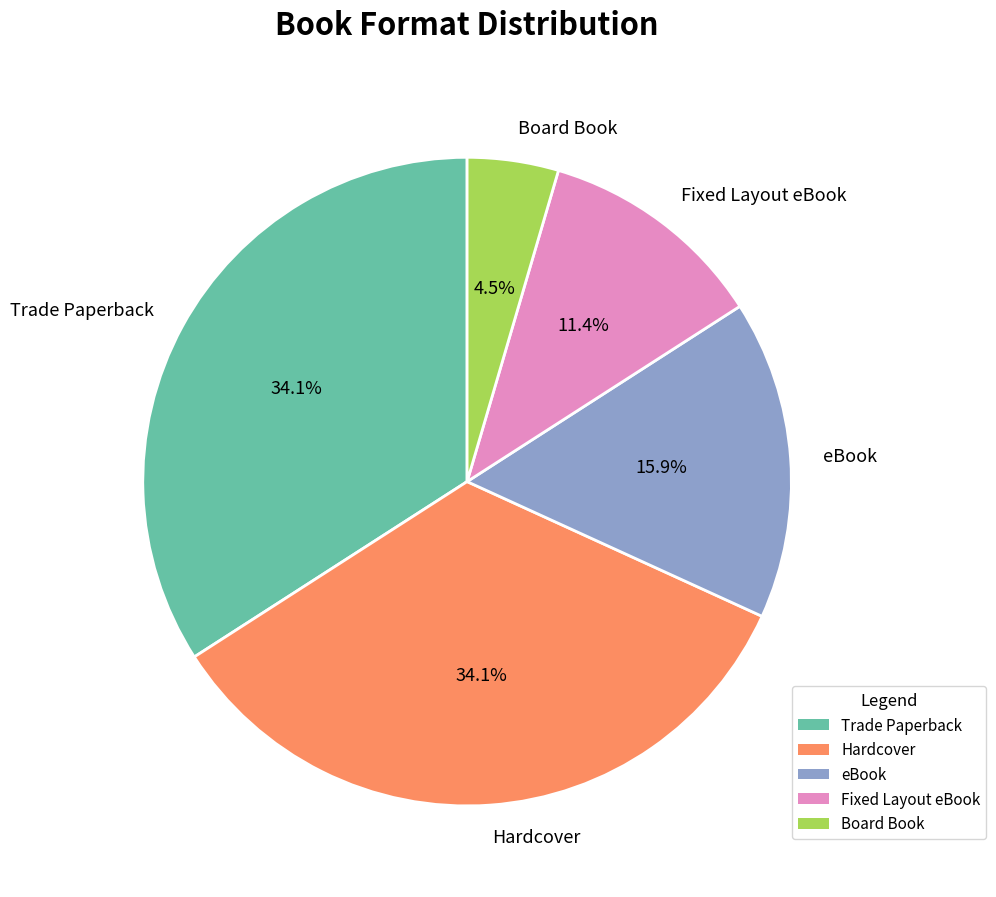

Count the number of slices in the pie.

5